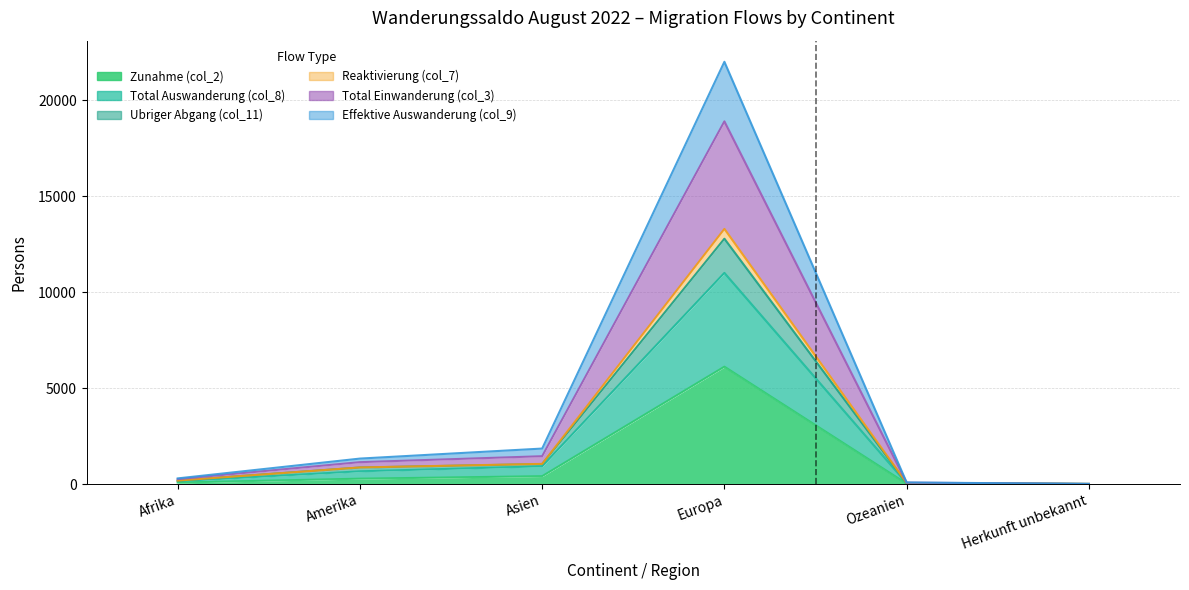

What is the value of the Effektive Auswanderung (col_9) point at the 1st from the left?

294